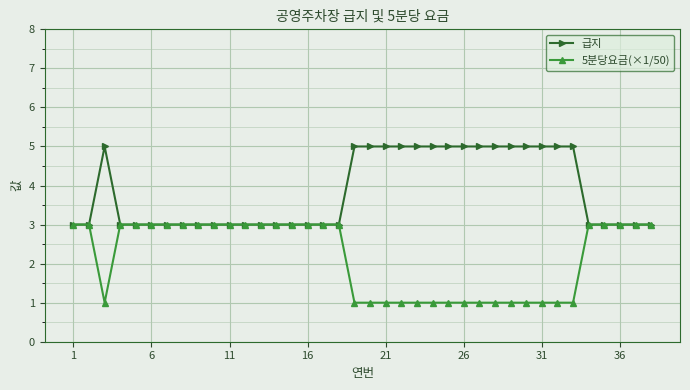

What is the value of the 급지 point at the 36th from the left?

3